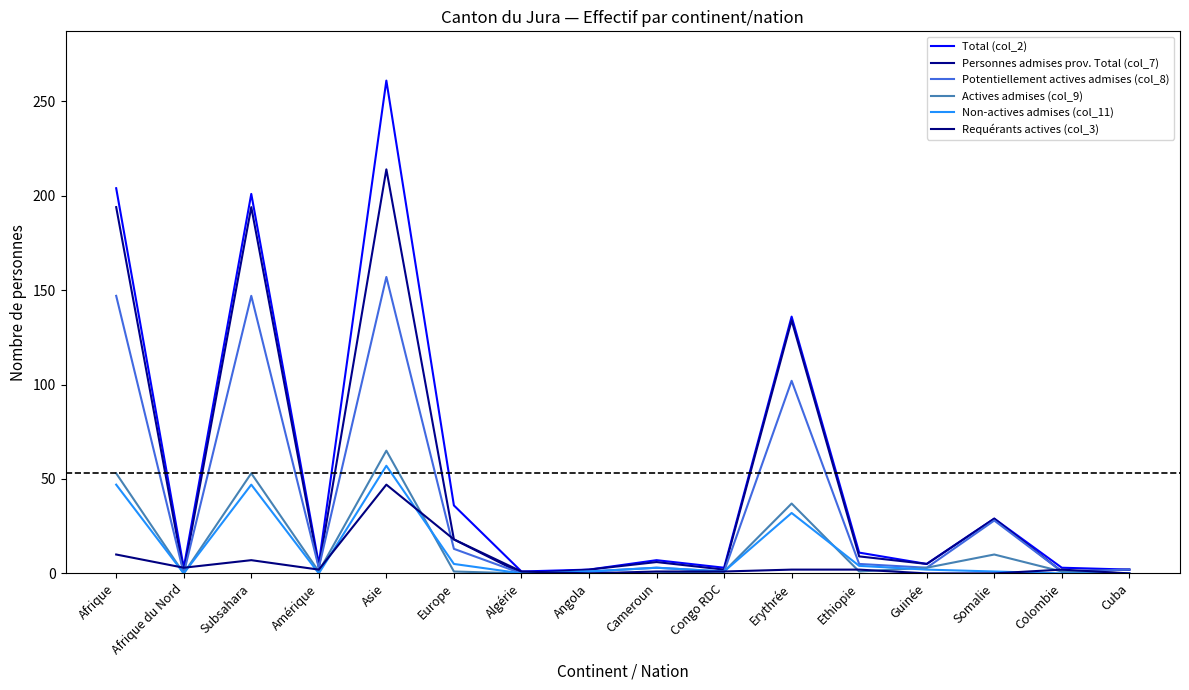

Rank the series by their maximum value, from highest to lowest.

Total (col_2), Personnes admises prov. Total (col_7), Potentiellement actives admises (col_8), Actives admises (col_9), Non-actives admises (col_11), Requérants actives (col_3)